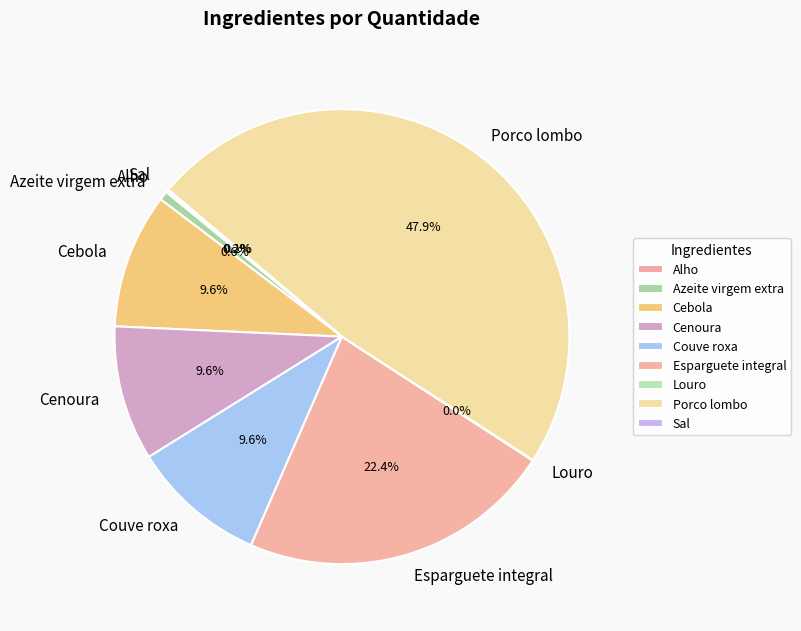

Do Couve roxa and Cenoura together represent more than half of the pie?

No